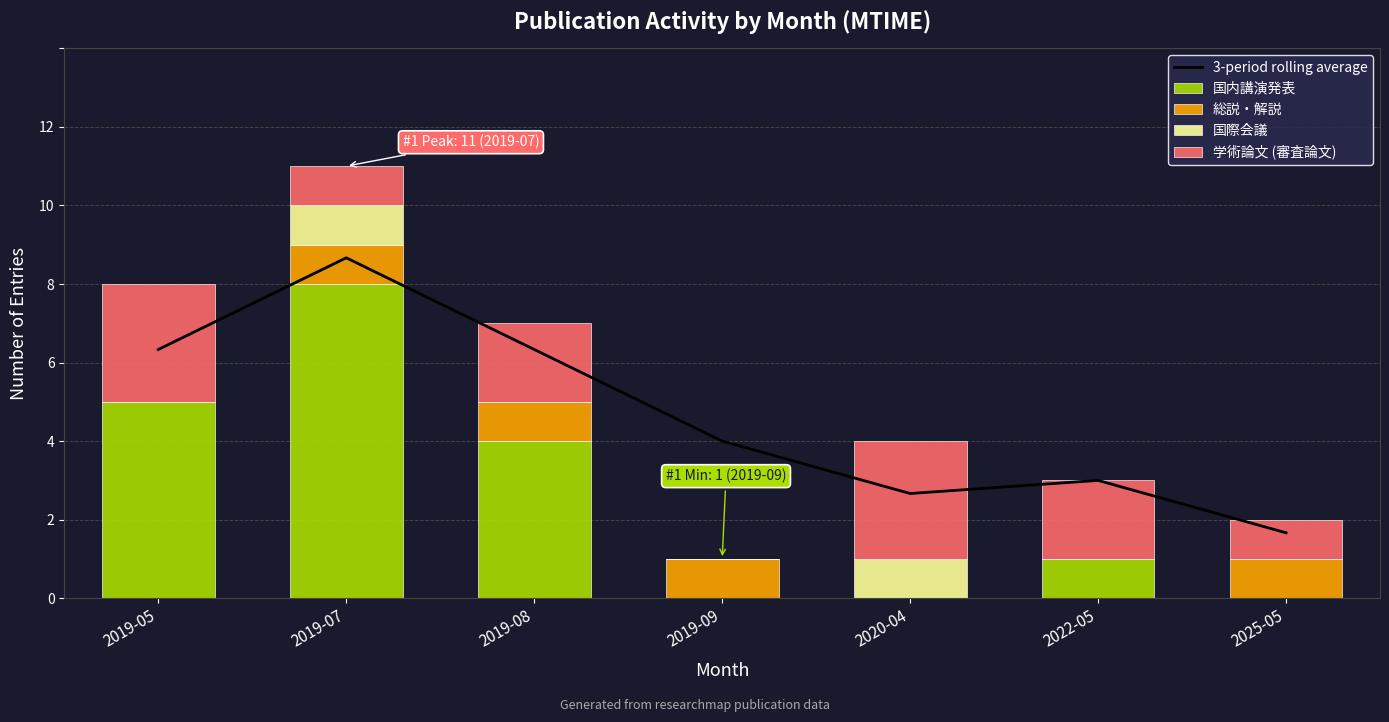

How many values in the 3-period rolling average series exceed 4?

3